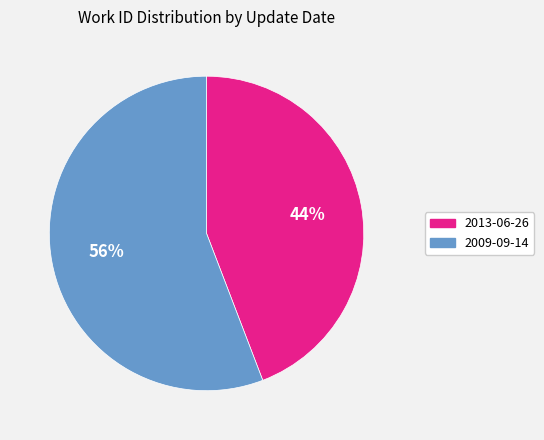

How many segments does this pie chart have?

2